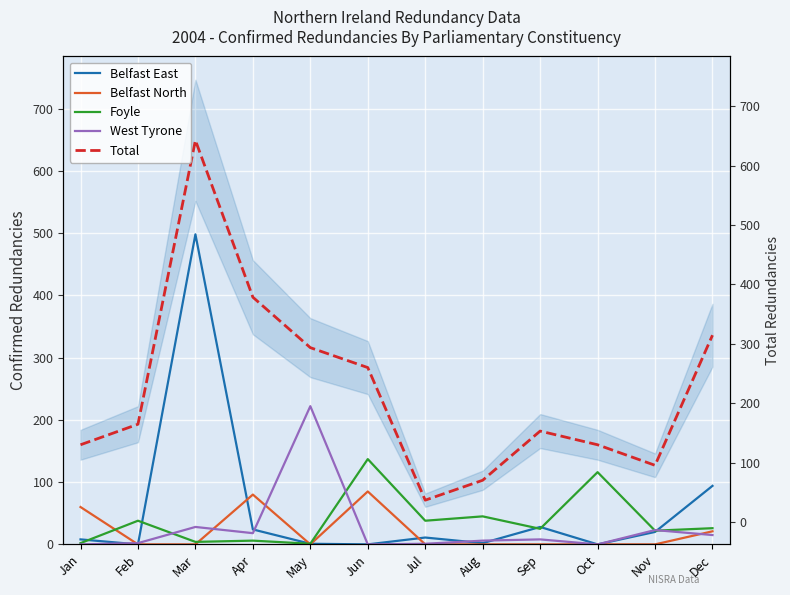

True or false: Total and Foyle intersect in this chart.

False